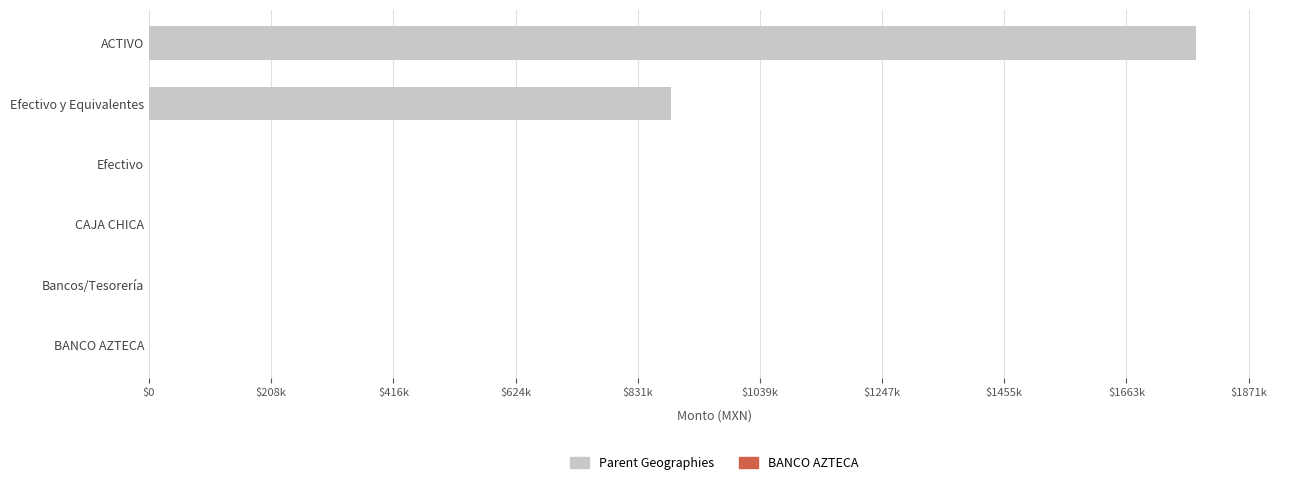

Are the bars horizontal?

Yes